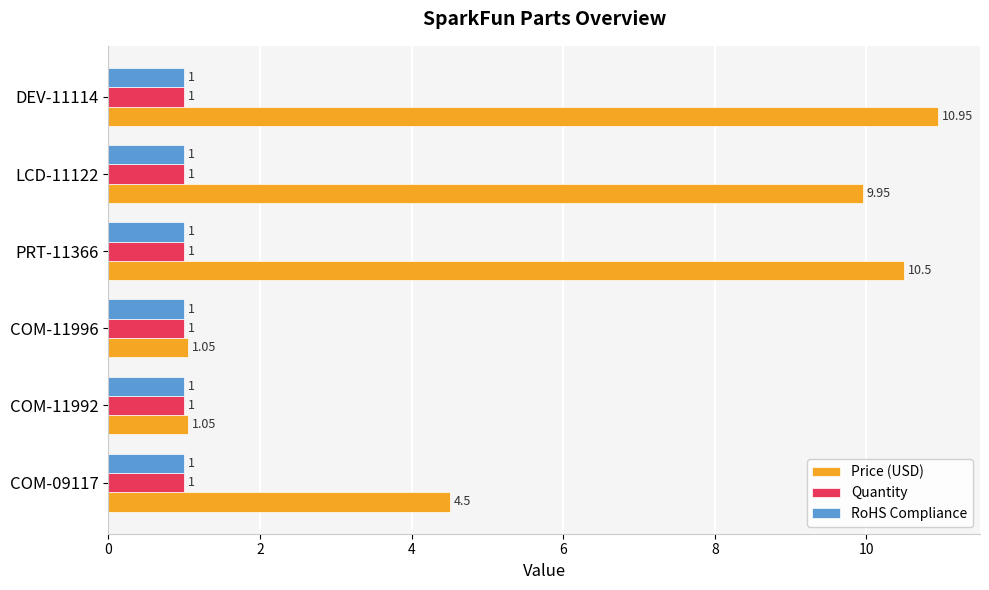

At how many categories does at least one series exceed 1?

6